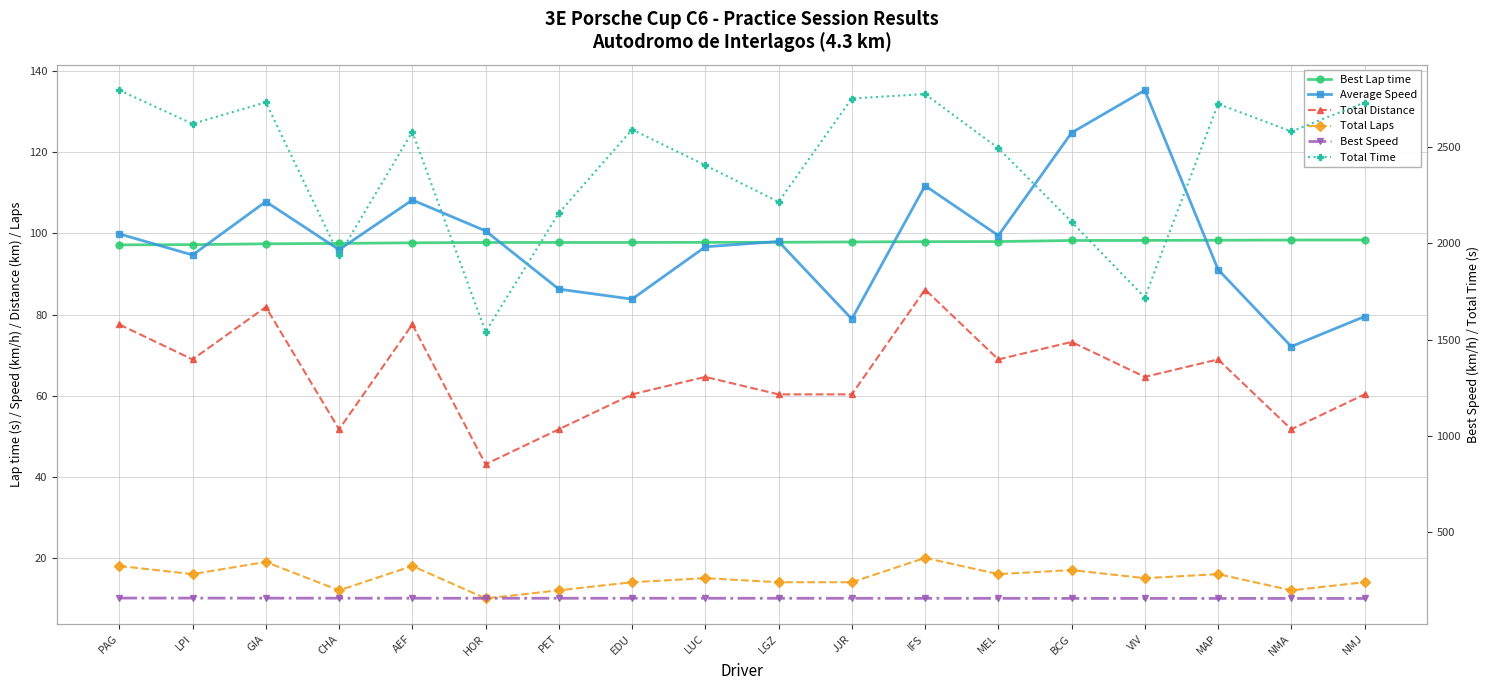

Does the chart display data point markers on the line(s)?

Yes